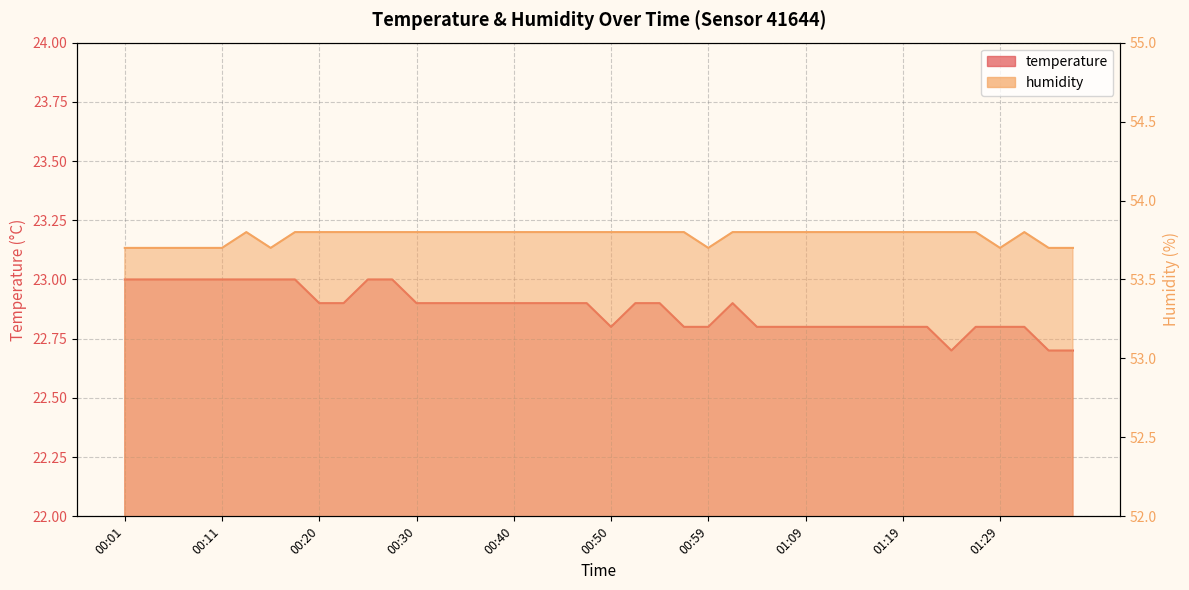

True or false: temperature has more than 2 points higher than both neighbors.

False